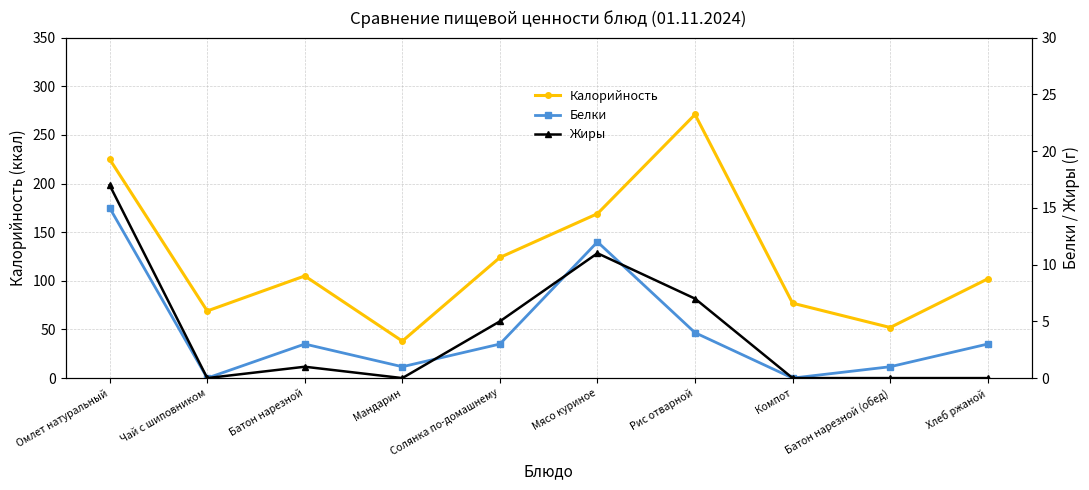

At which category is the sum across all series the highest?

Рис отварной